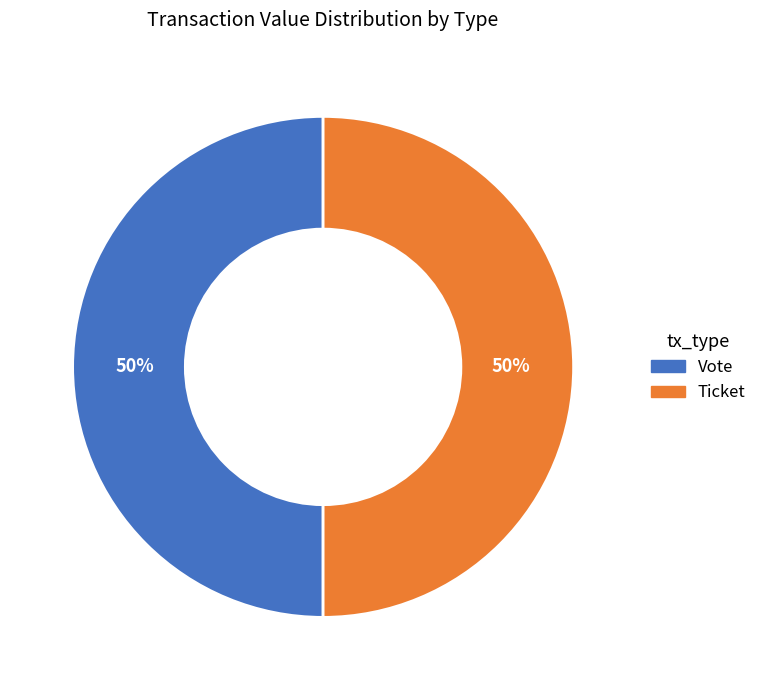

To the nearest percent, what is the average slice percentage?

50%